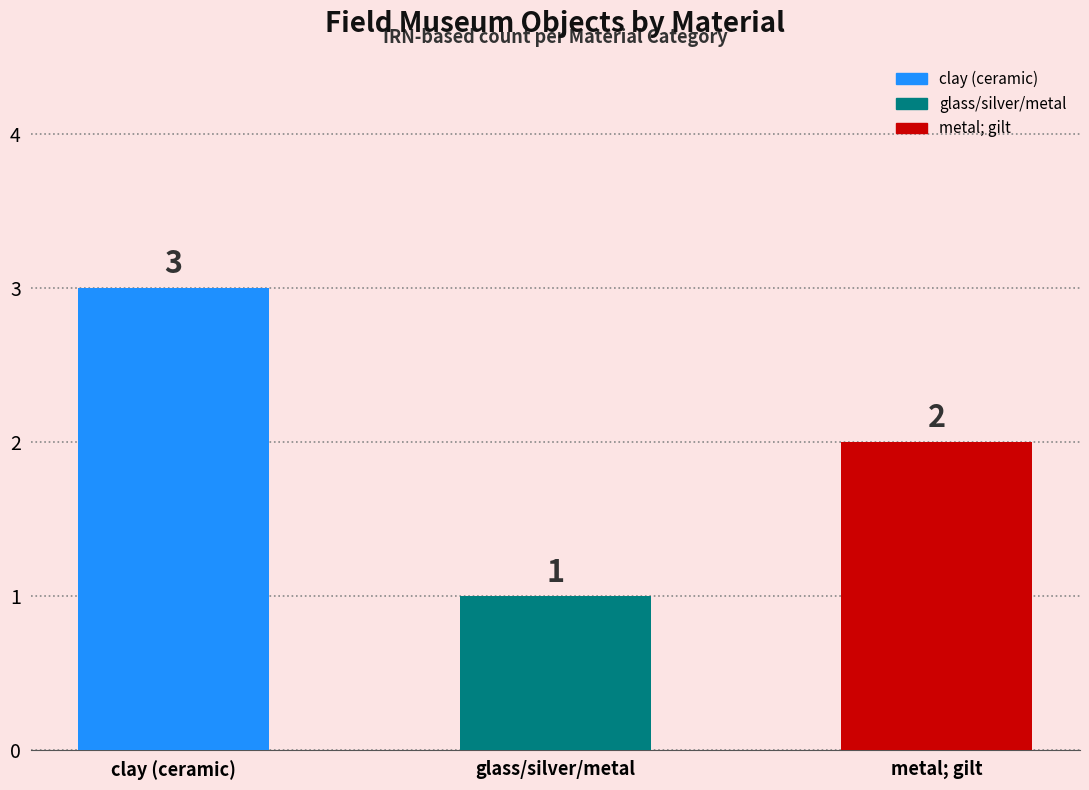

The value at clay (ceramic) is 3. True or false?

True